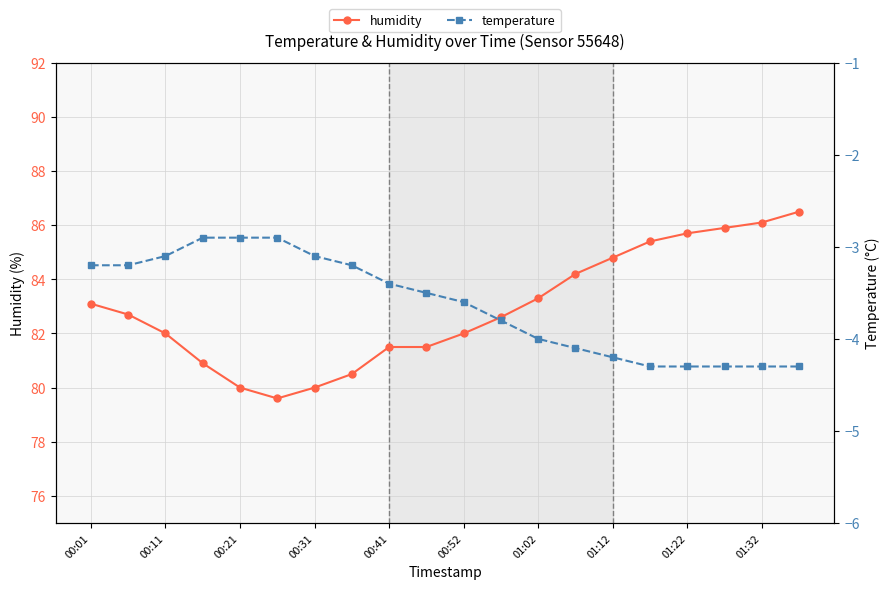

At how many categories does at least one series exceed 48?

20